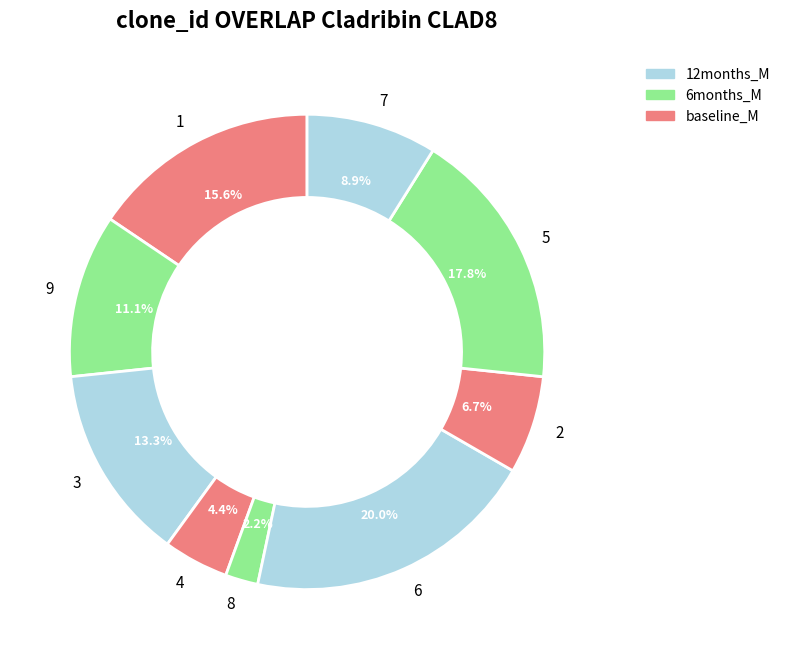

Is there any slice that represents more than half of the pie?

No